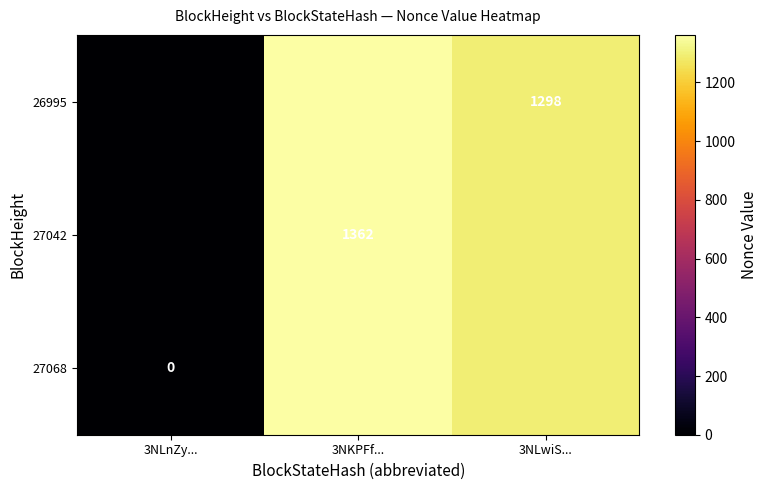

What is the total value across all series at 3NKPFf...?

4086